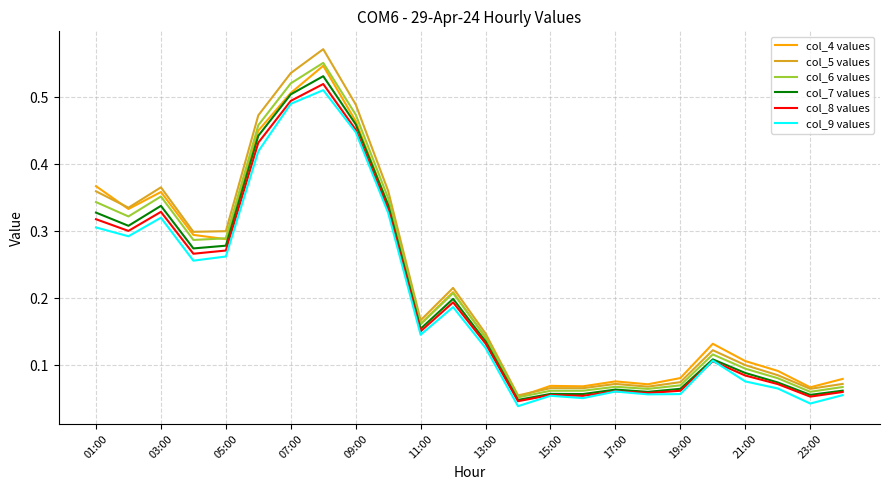

At how many categories does at least one series exceed 0?

24